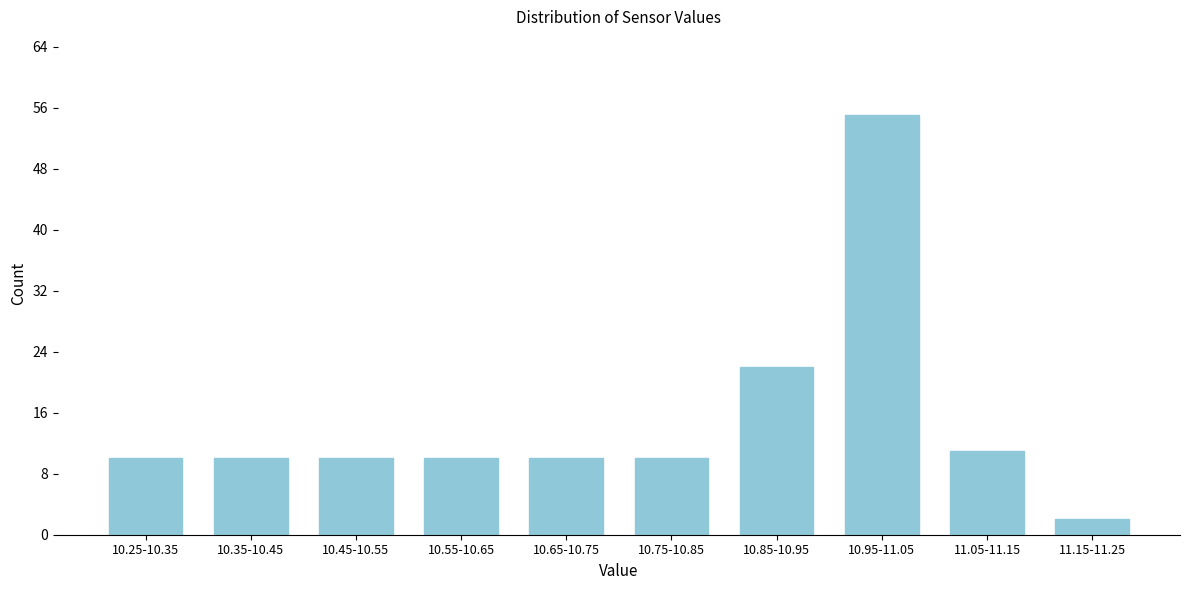

Reading left to right, list all the values displayed in this chart.

10	10	10	10	10	10	22	55	11	2